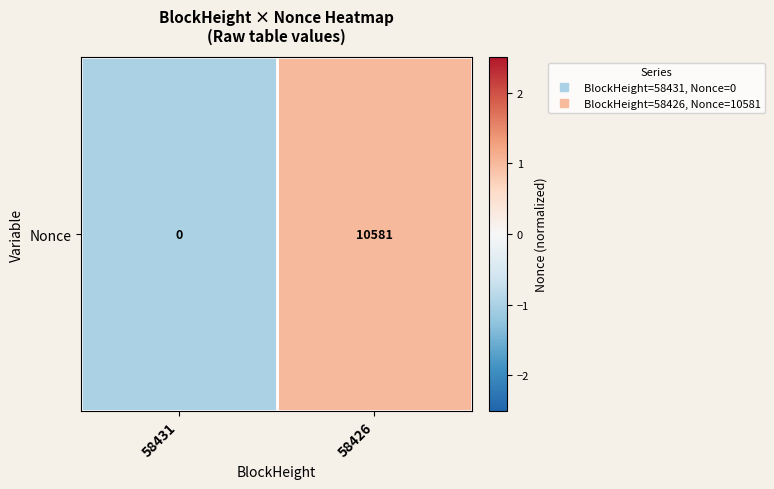

What is the greatest value displayed?

1